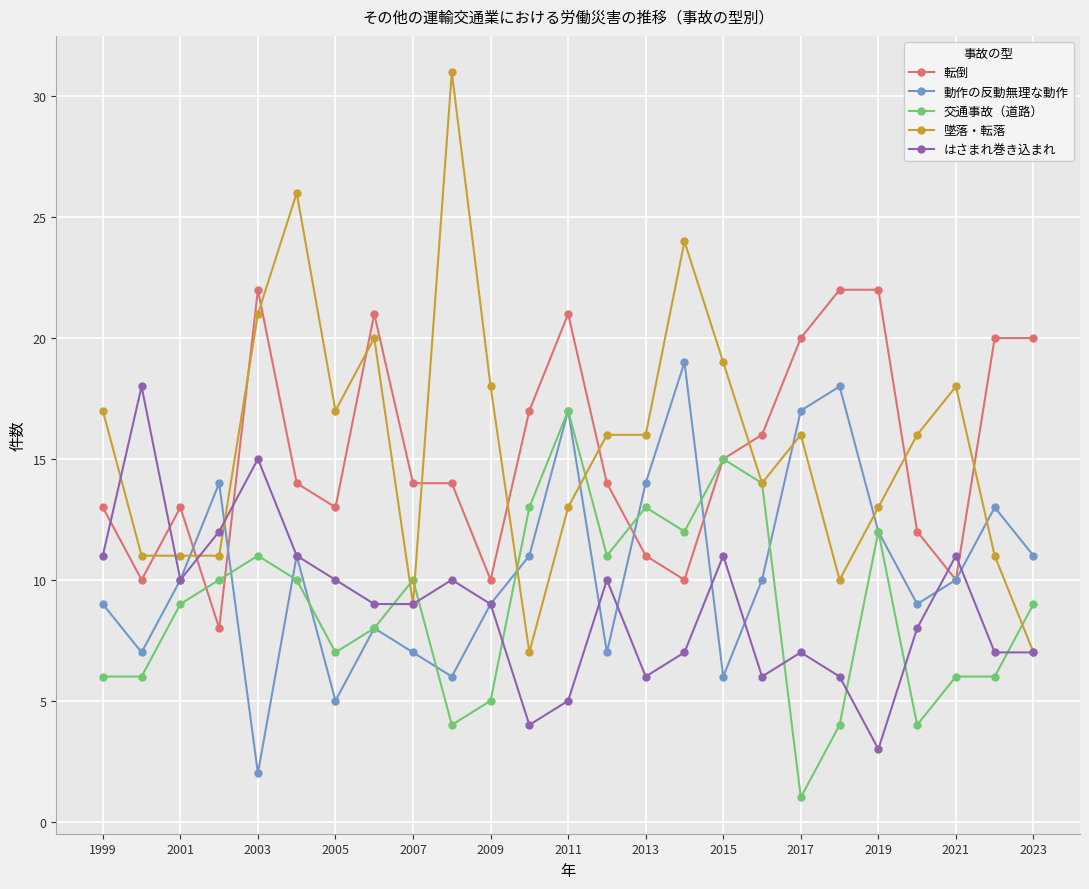

True or false: 転倒 and はさまれ巻き込まれ intersect in this chart.

True